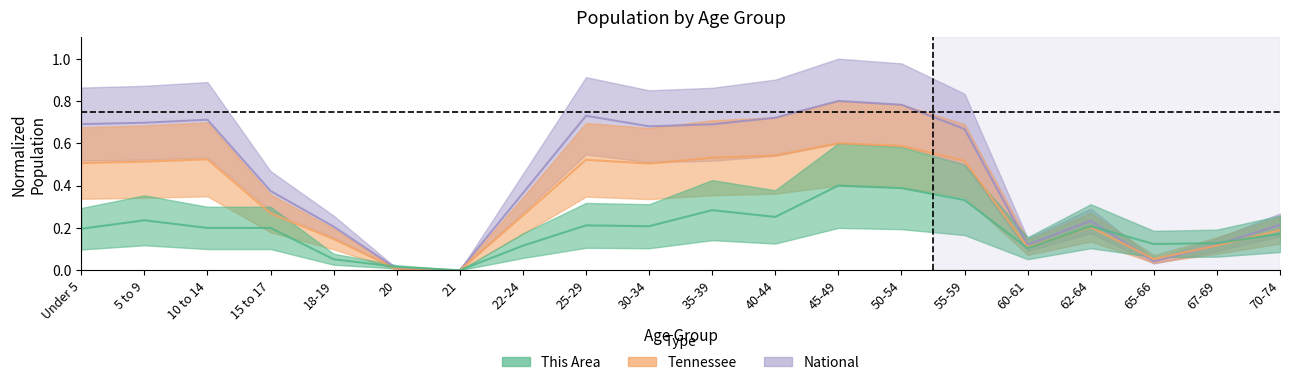

What are all the series names shown in the legend?

This Area, Tennessee, National